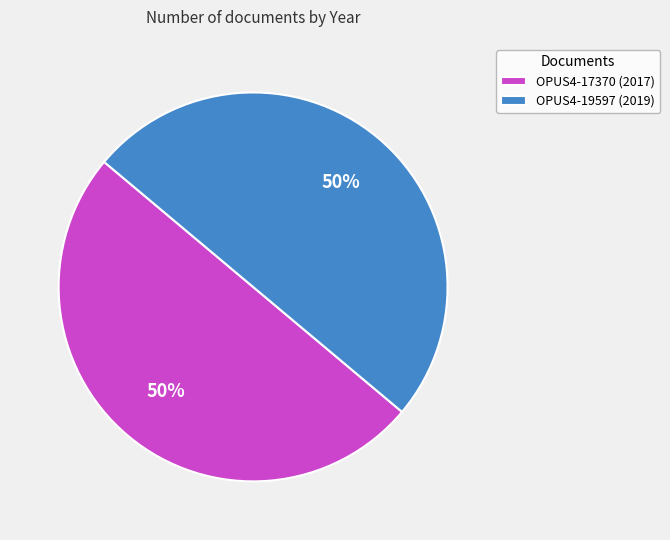

To the nearest percent, what percentage of the pie is OPUS4-17370 (2017)?

50%